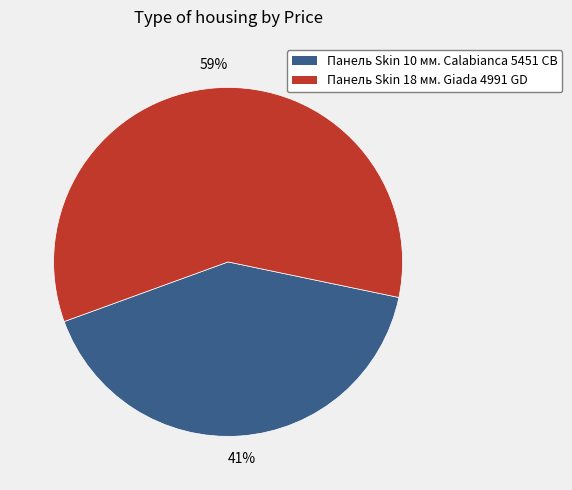

Rank the categories by value from highest to lowest.

Панель Skin 18 мм. Giada 4991 GD, Панель Skin 10 мм. Calabianca 5451 CB